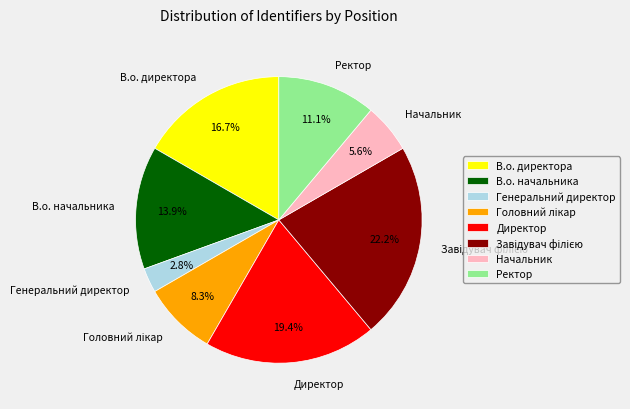

Does В.о. директора represent more than half of the total?

No